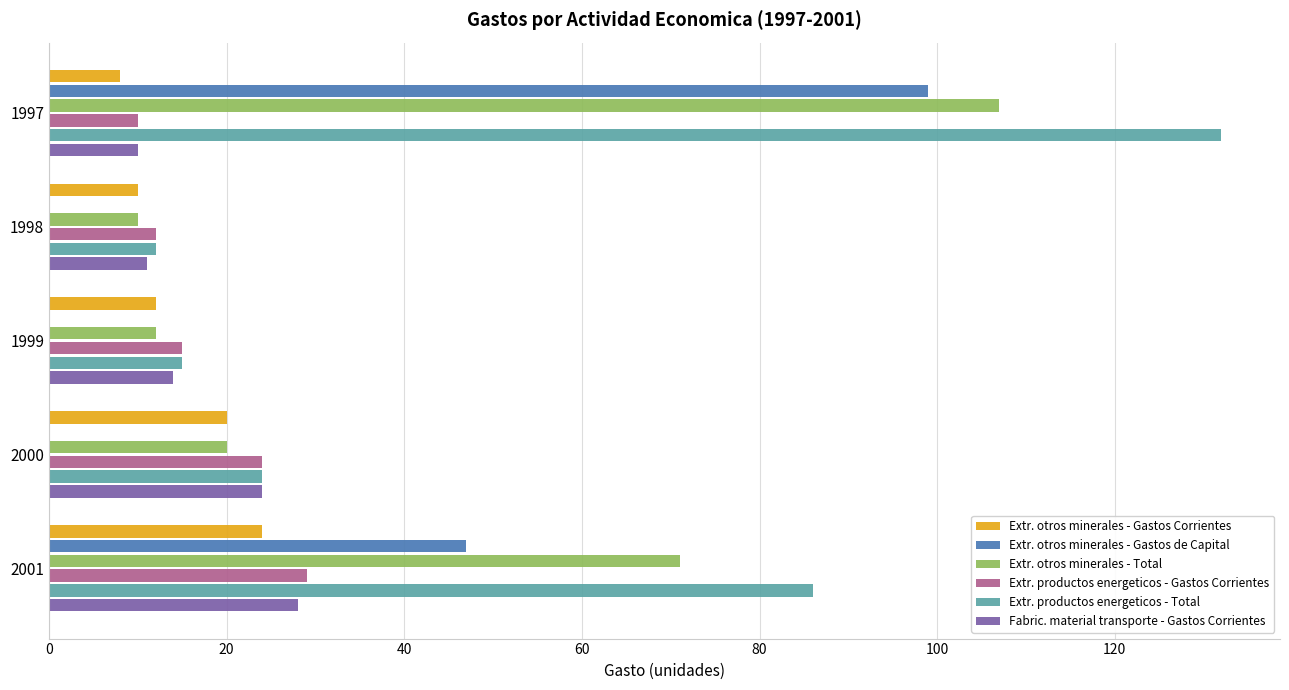

Which series changed the most between 1998 and 2000?

Fabric. material transporte - Gastos Corrientes